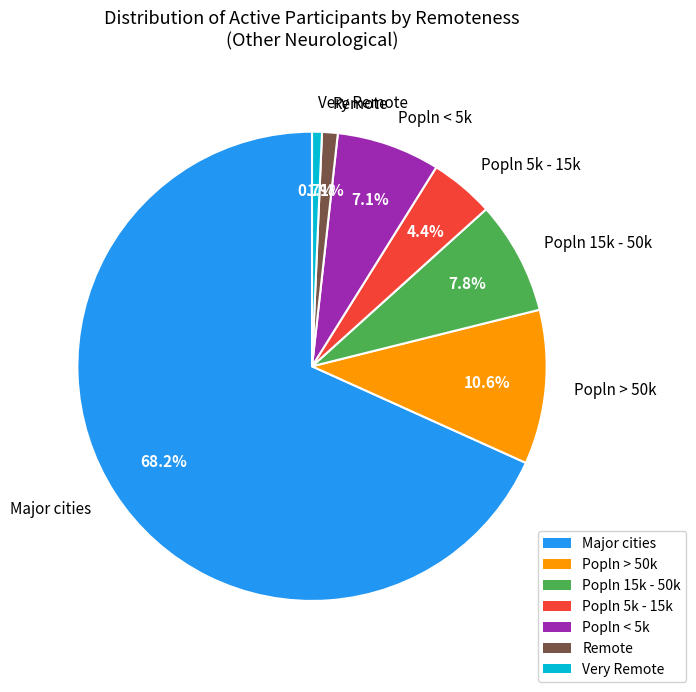

How many segments does this pie chart have?

7